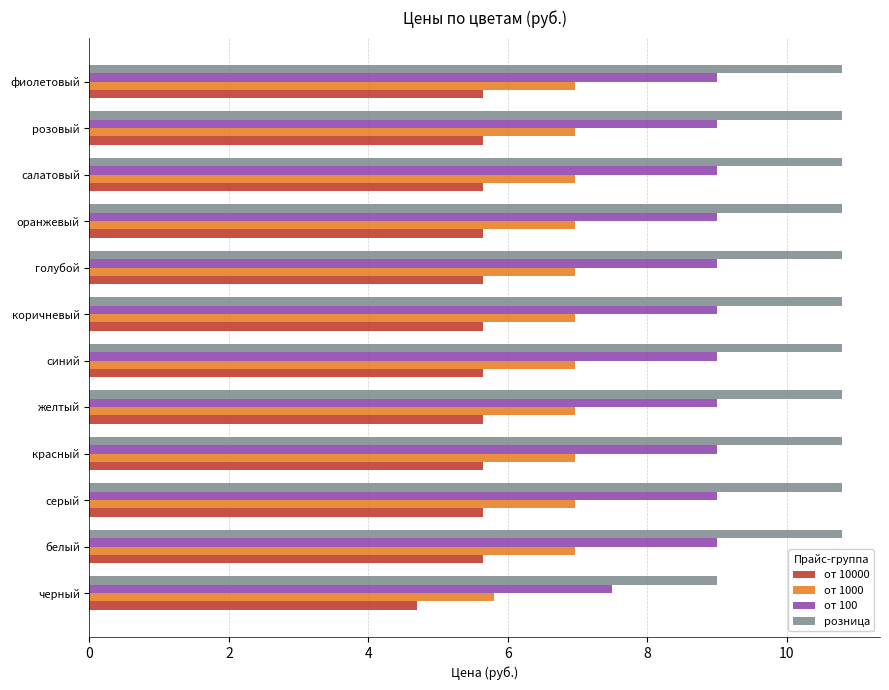

Which series has the widest spread of values?

розница